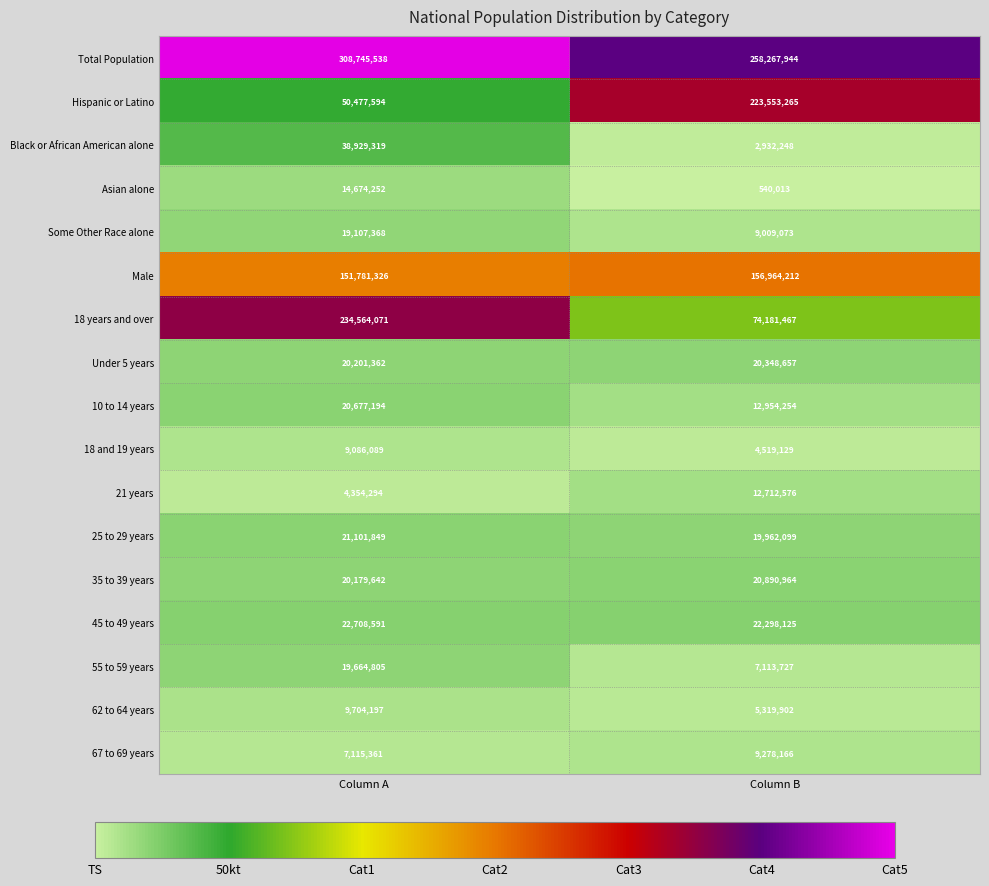

At how many categories does at least one series exceed 78550998?

2